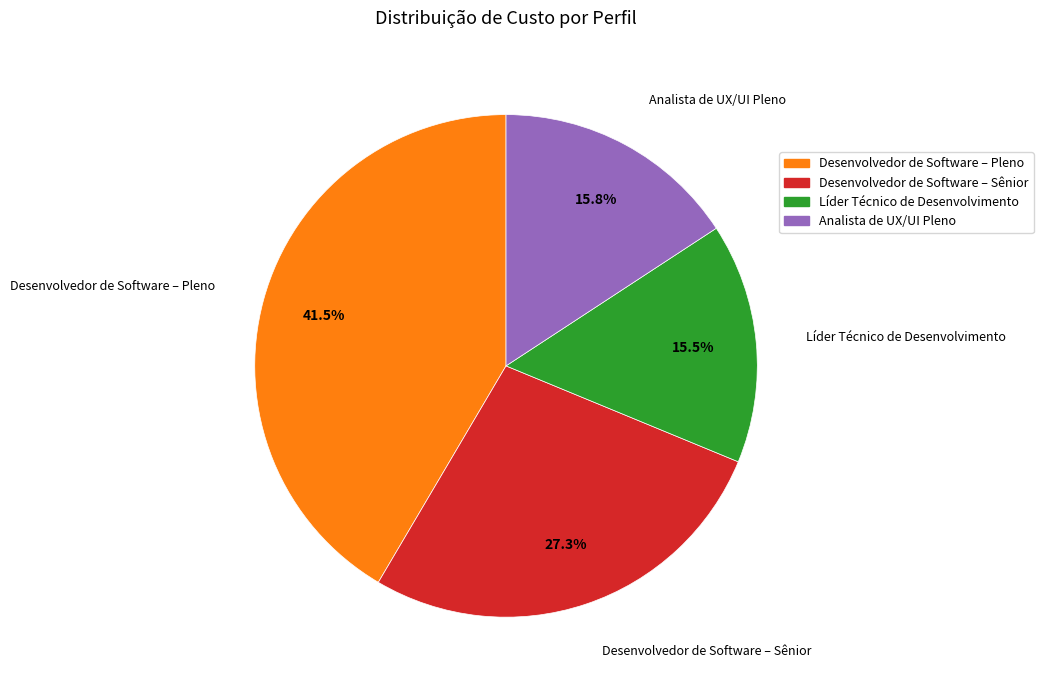

How many segments does this pie chart have?

4